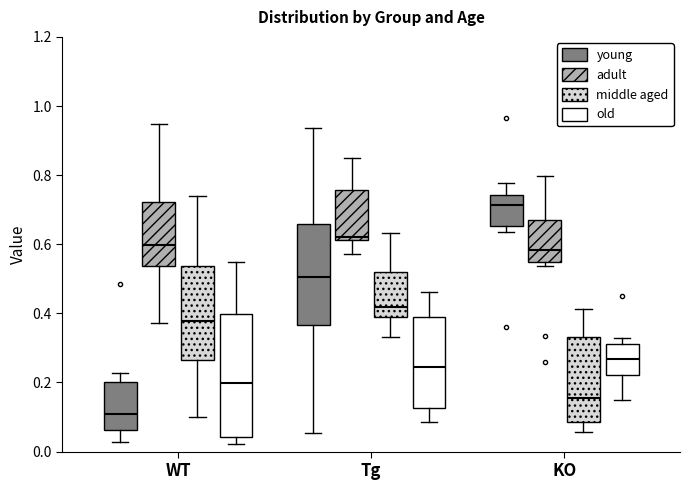

Reading left to right, transcribe this box plot: for each box, give where its median line is, the range the box spans, and where its two whiskers end, as read against the y-axis. The values are not printed on the chart, so give them approximately, as read against the axis.

WT (young): median 0.10, box 0.06 to 0.20, whiskers 0.02 to 0.22
WT (adult): median 0.60, box 0.54 to 0.72, whiskers 0.38 to 0.94
WT (middle aged): median 0.38, box 0.26 to 0.54, whiskers 0.10 to 0.74
WT (old): median 0.20, box 0.04 to 0.40, whiskers 0.02 to 0.54
Tg (young): median 0.50, box 0.36 to 0.66, whiskers 0.06 to 0.94
Tg (adult): median 0.62 (just above the box's lower edge), box 0.62 to 0.76, whiskers 0.58 to 0.86
Tg (middle aged): median 0.42, box 0.38 to 0.52, whiskers 0.34 to 0.64
Tg (old): median 0.24, box 0.12 to 0.40, whiskers 0.08 to 0.46
KO (young): median 0.72, box 0.66 to 0.74, whiskers 0.64 to 0.78
KO (adult): median 0.58, box 0.54 to 0.68, whiskers 0.54 (just below the box's lower edge) to 0.80
KO (middle aged): median 0.16, box 0.08 to 0.34, whiskers 0.06 to 0.42
KO (old): median 0.26, box 0.22 to 0.32, whiskers 0.14 to 0.34